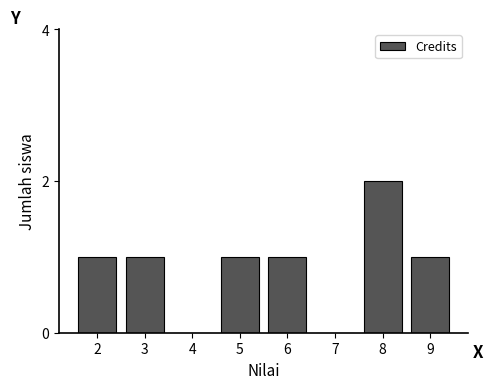

Reading left to right, extract all data points from this chart.

2=1	3=1	4=0	5=1	6=1	7=0	8=2	9=1